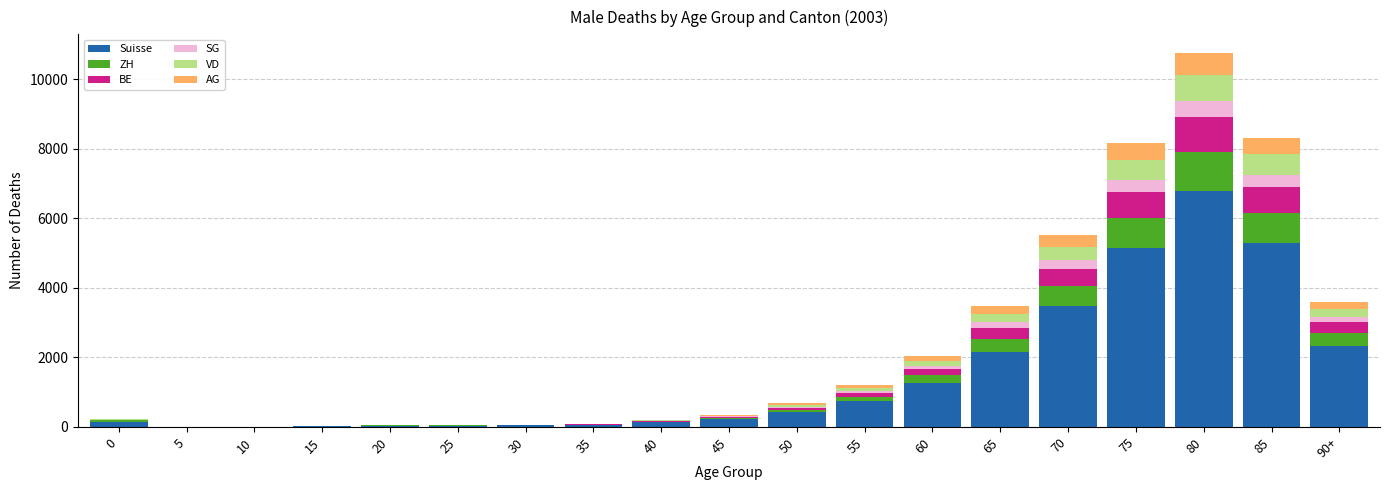

At which category is the sum across all series the highest?

80